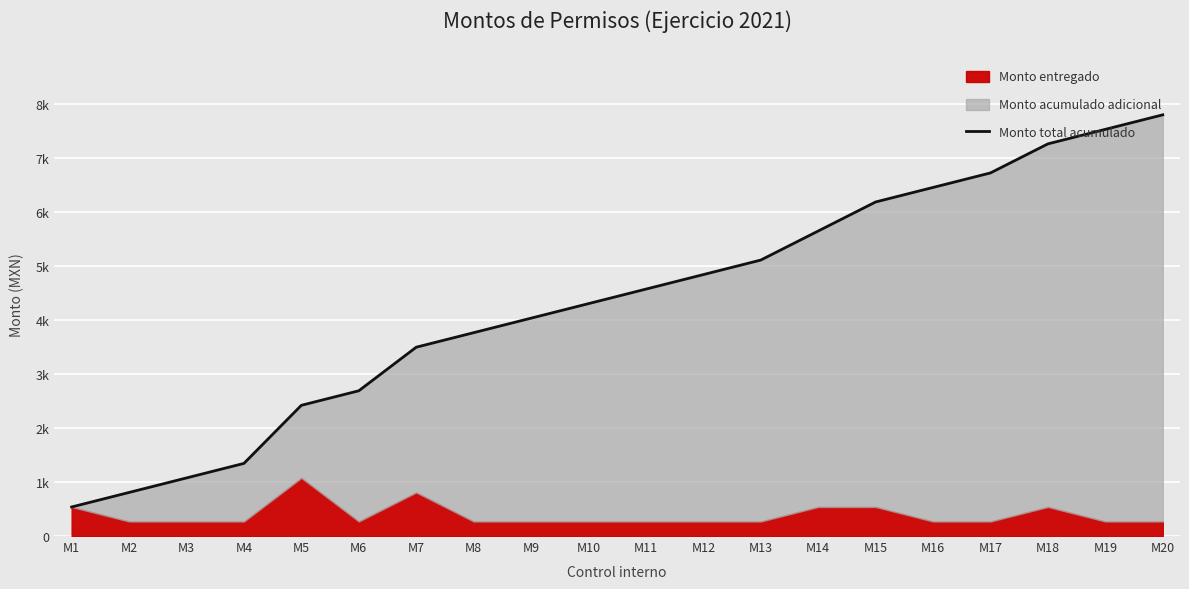

How many categories are shown in the chart?

20